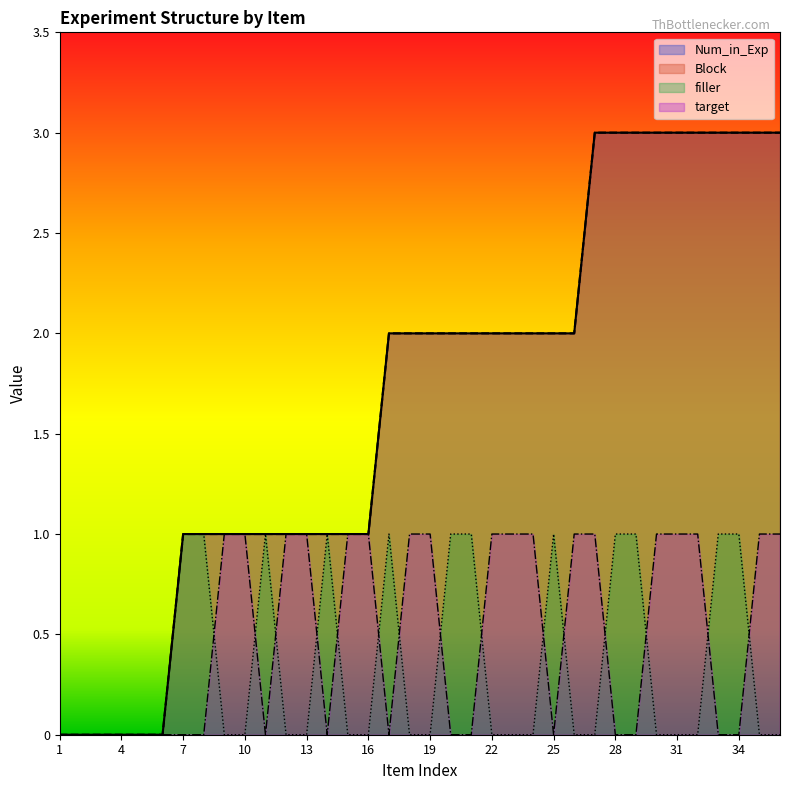

How many categories are shown in the chart?

36